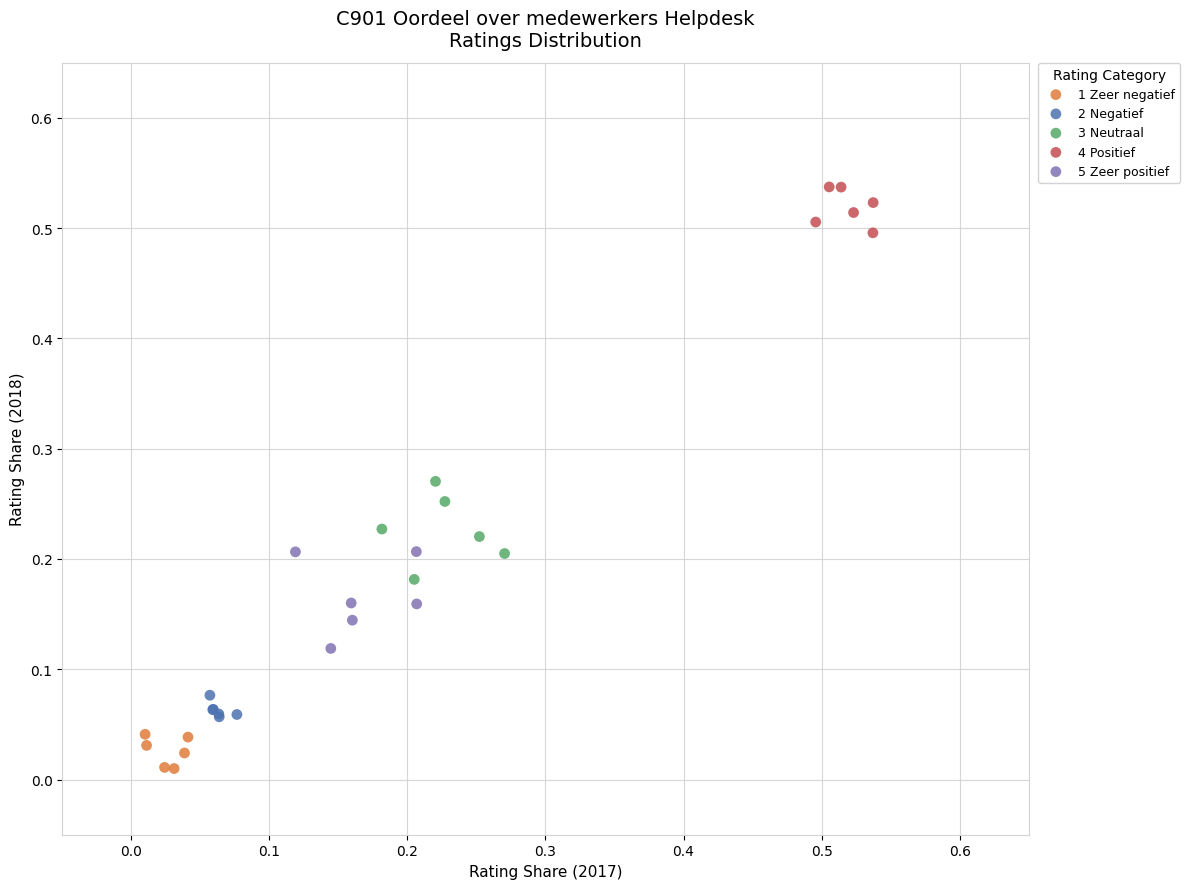

Which series contains the lowest Y value?

1 Zeer negatief